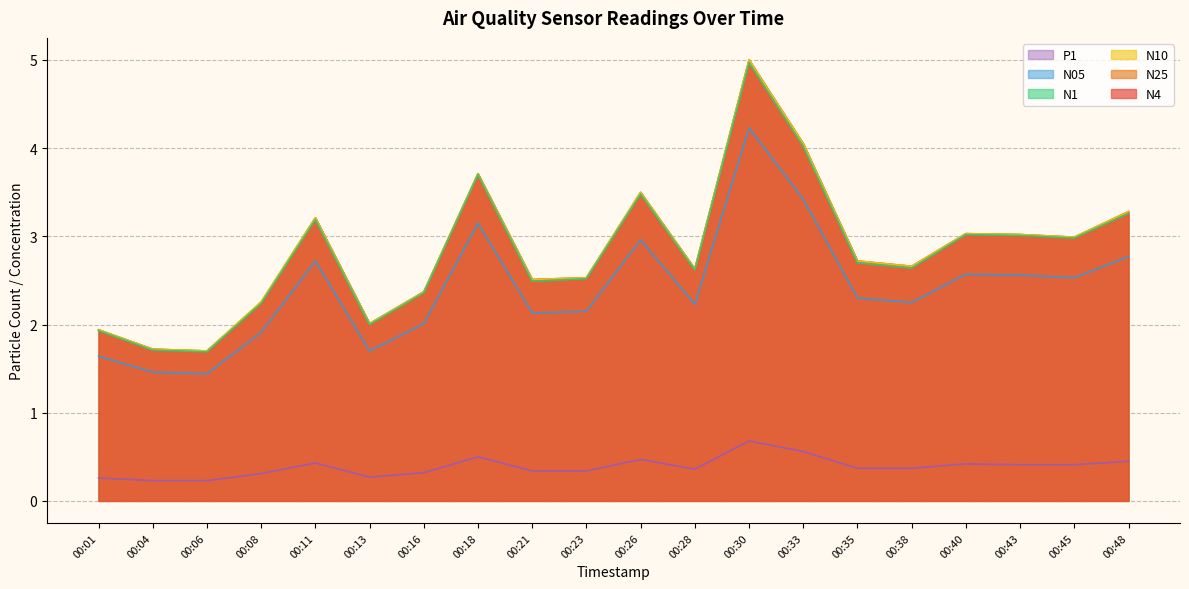

Rank the categories by N4 value from lowest to highest.

00:06, 00:04, 00:01, 00:13, 00:08, 00:16, 00:21, 00:23, 00:28, 00:38, 00:35, 00:45, 00:43, 00:40, 00:11, 00:48, 00:26, 00:18, 00:33, 00:30